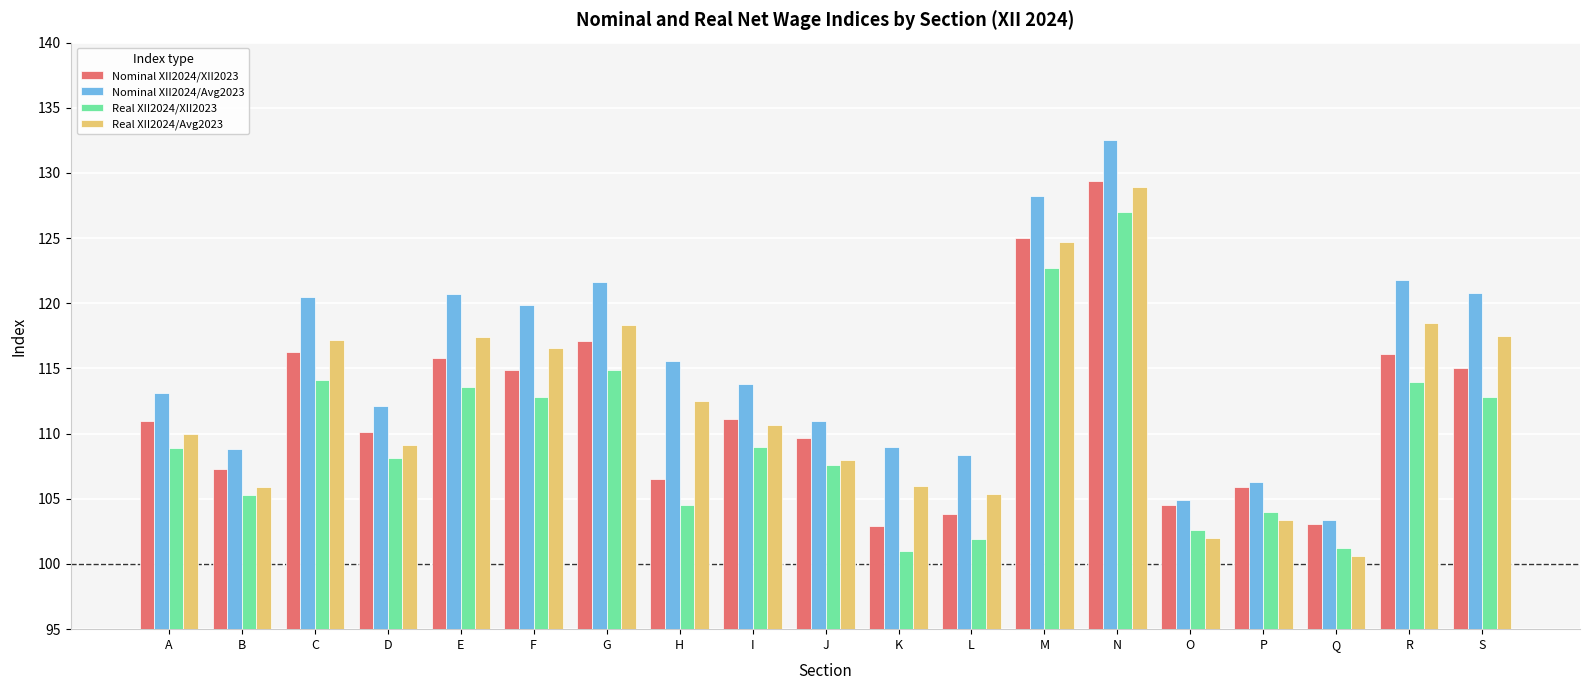

Count the number of data series in this chart.

4